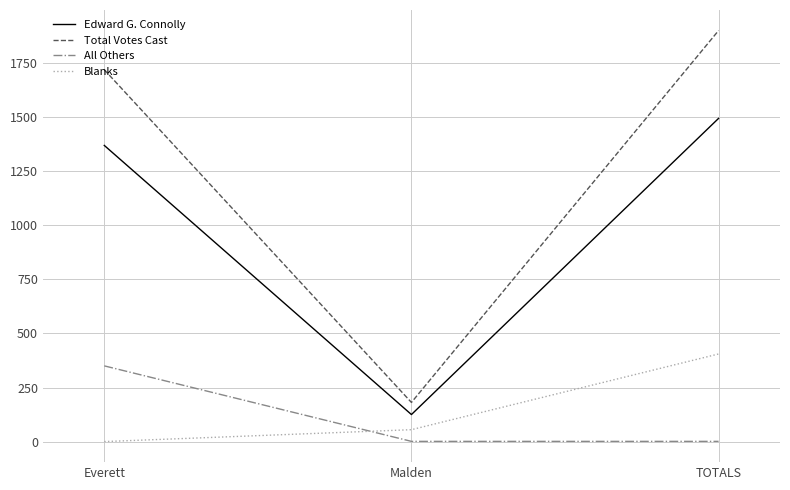

Reading left to right, what are all the values shown in this chart?

Edward G. Connolly: 1369	125	1494
Total Votes Cast: 1719	181	1900
All Others: 350	1	1
Blanks: 0	55	405